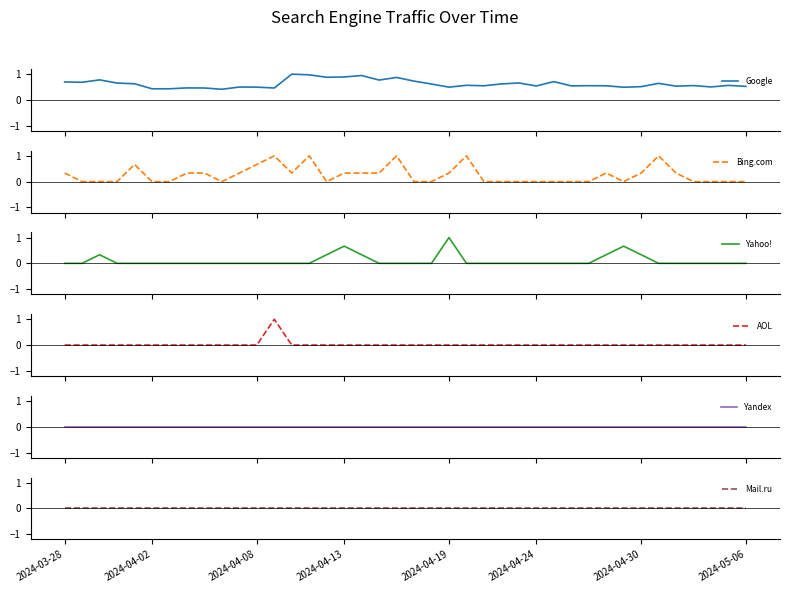

The Yahoo! series shows 0.0 at 18. True or false?

True